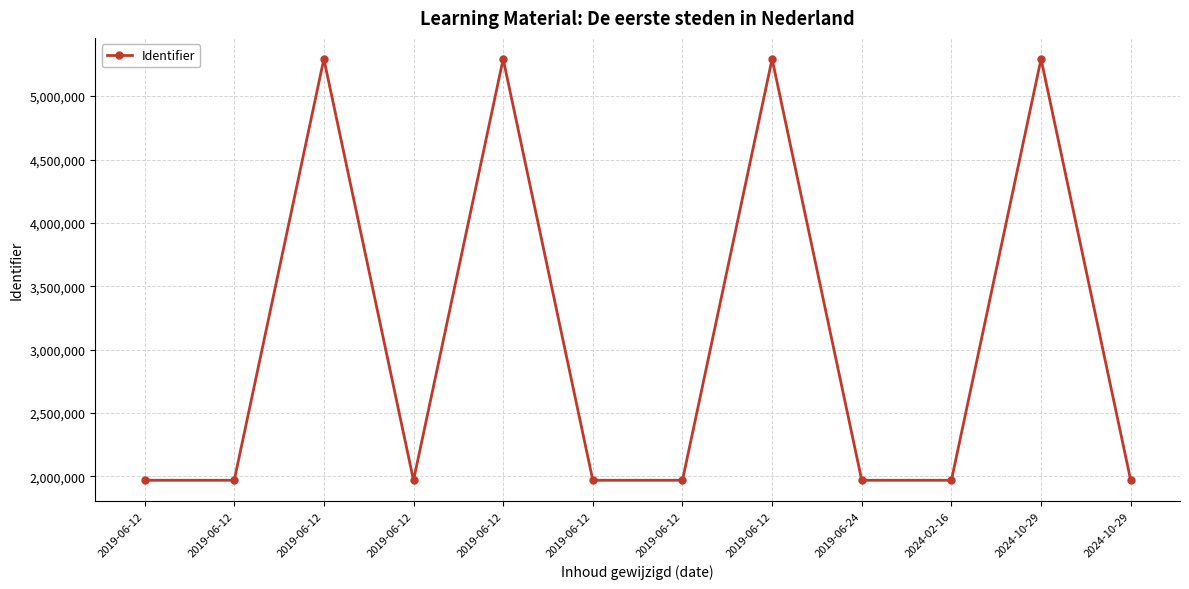

Where is the data nearest to the value 3631472?

2019-06-12